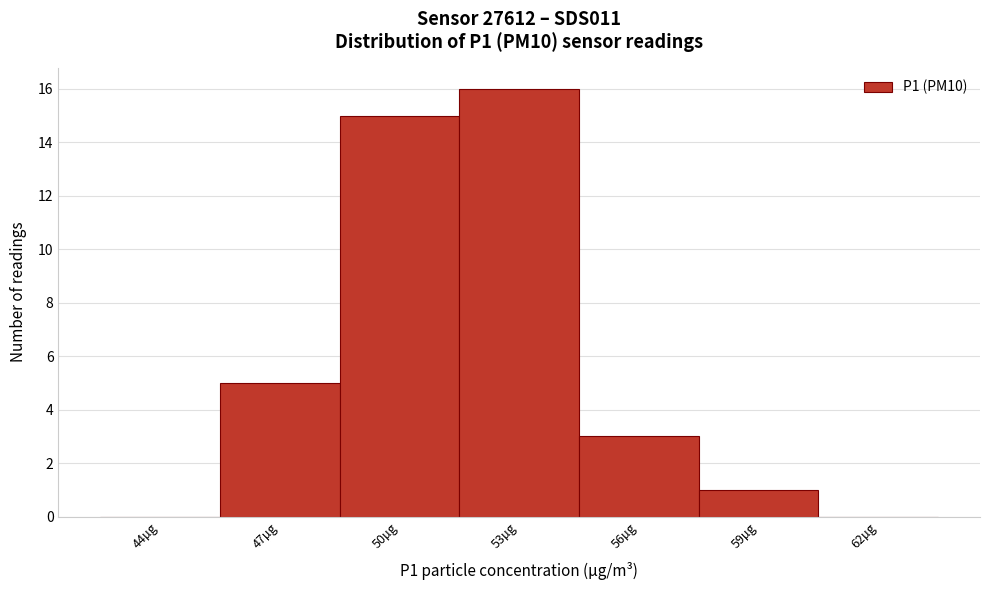

Reading left to right, extract all data points from this chart.

44µg=0	47µg=5	50µg=15	53µg=16	56µg=3	59µg=1	62µg=0